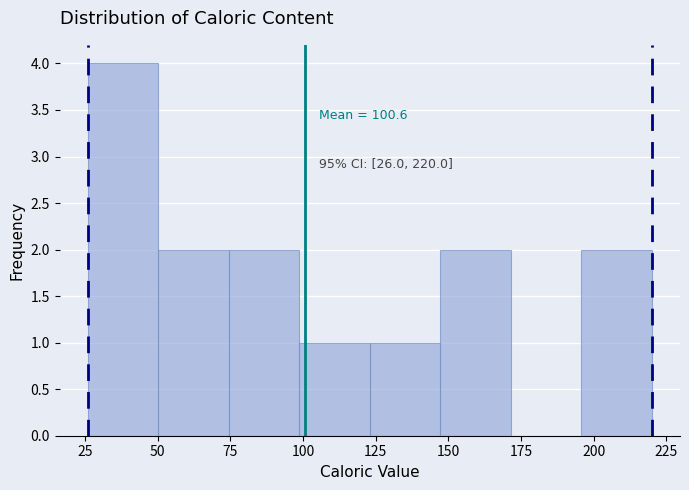

Which range on the x-axis has the tallest bar?

25 to 50